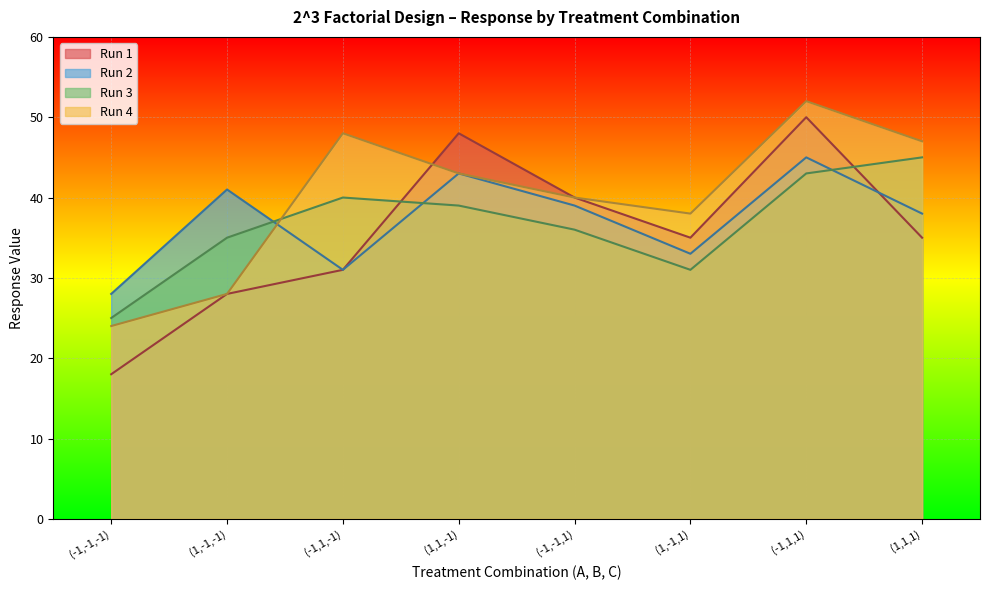

How many data points does each series have?

8